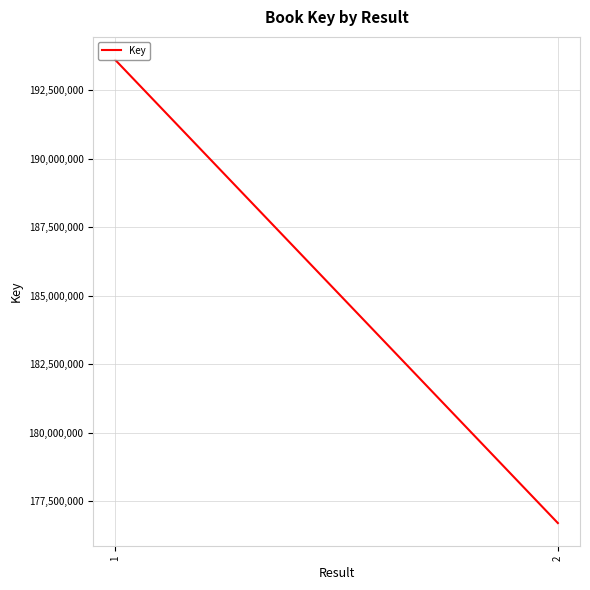

How many data points are less than 193603012?

1